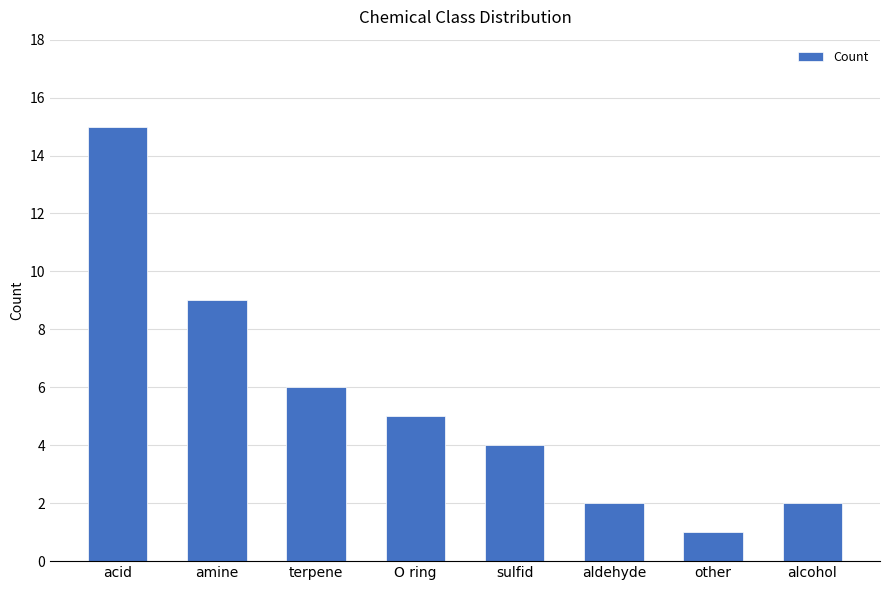

Does the chart contain stacked bars?

No